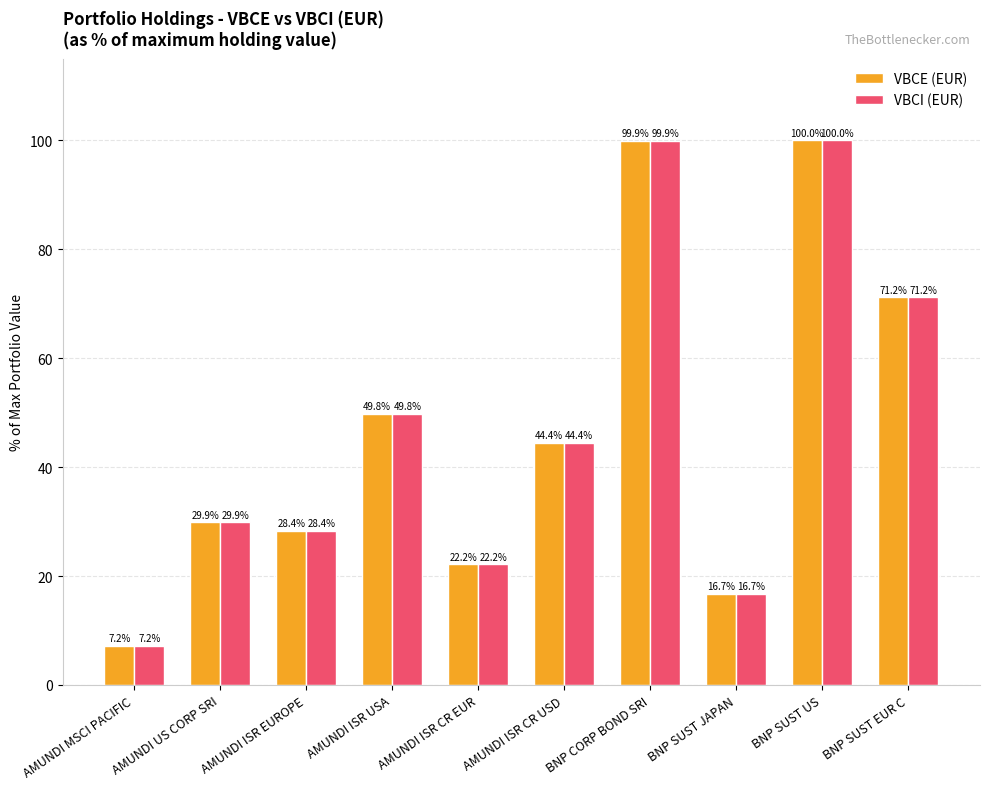

The VBCI (EUR) series shows 47.5 at BNP SUST EUR C. True or false?

False